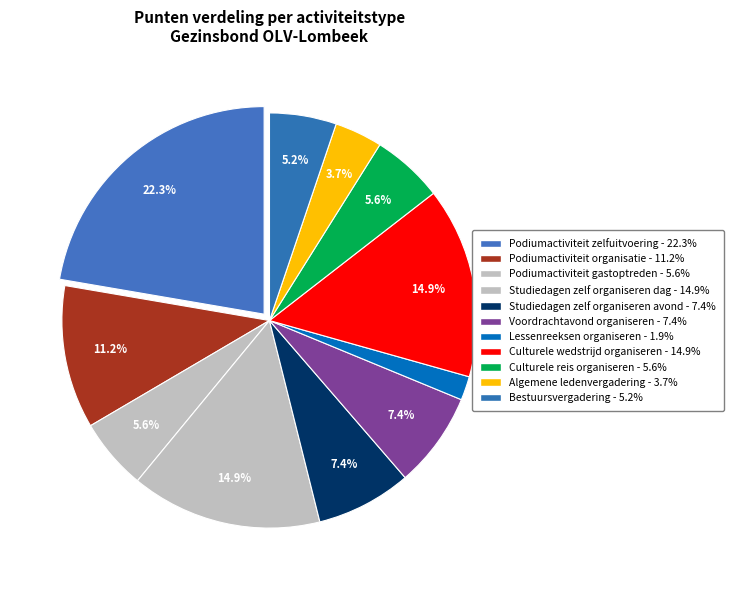

What portion of the pie excludes Podiumactiviteit gastoptreden?

94.4%